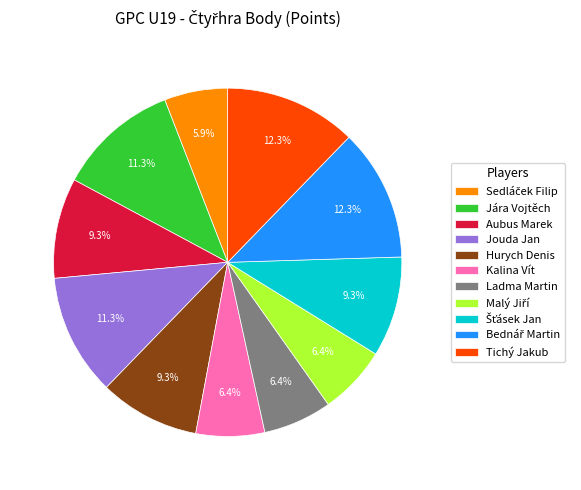

How much of the chart is everything except Hurych Denis?

90.7%